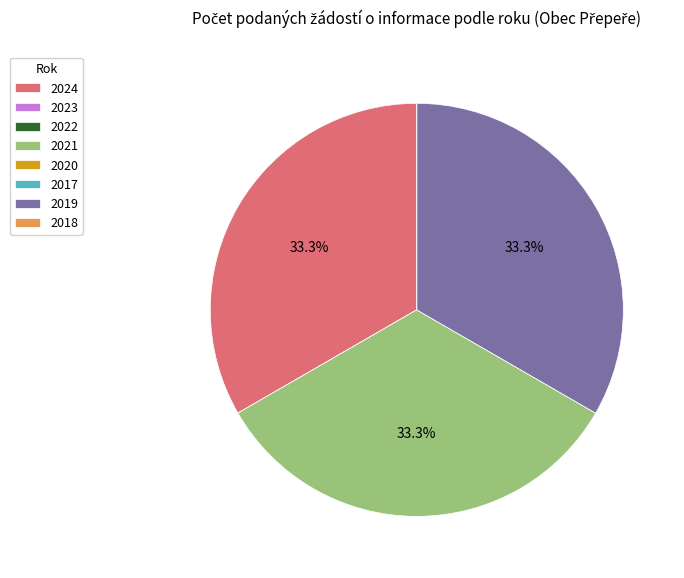

Is there a majority slice in this chart?

No